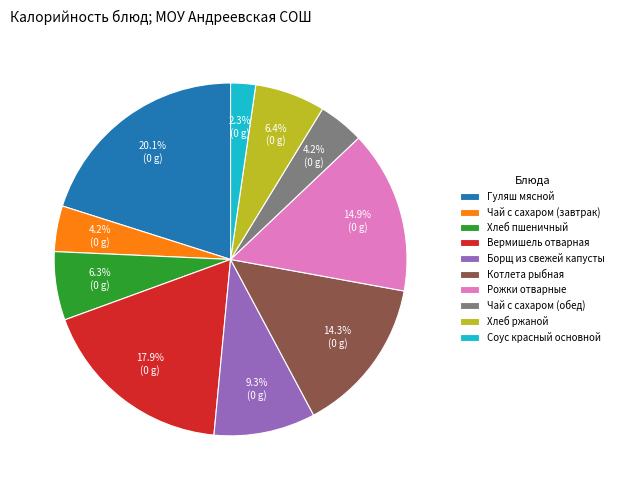

How many segments does this pie chart have?

10